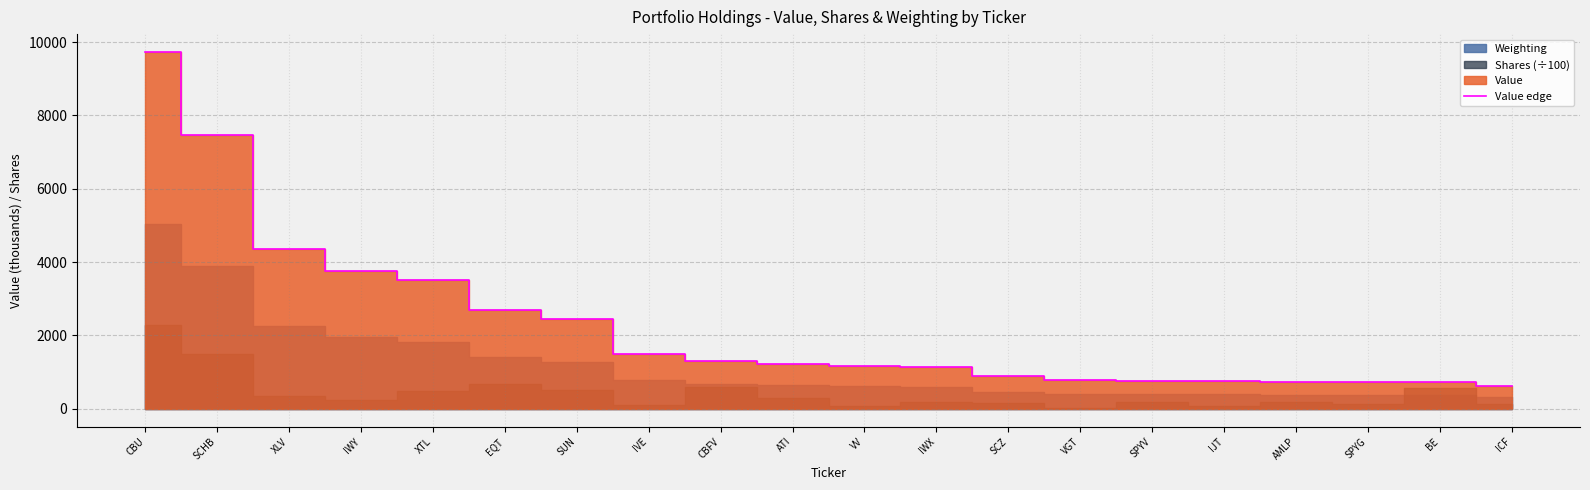

At which label does the data first exceed 1230?

CBU